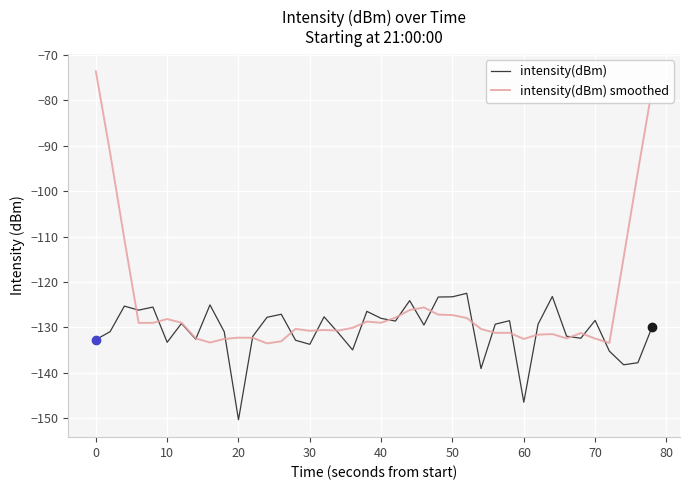

Rank the series by their average value, from highest to lowest.

intensity(dBm) smoothed, intensity(dBm)